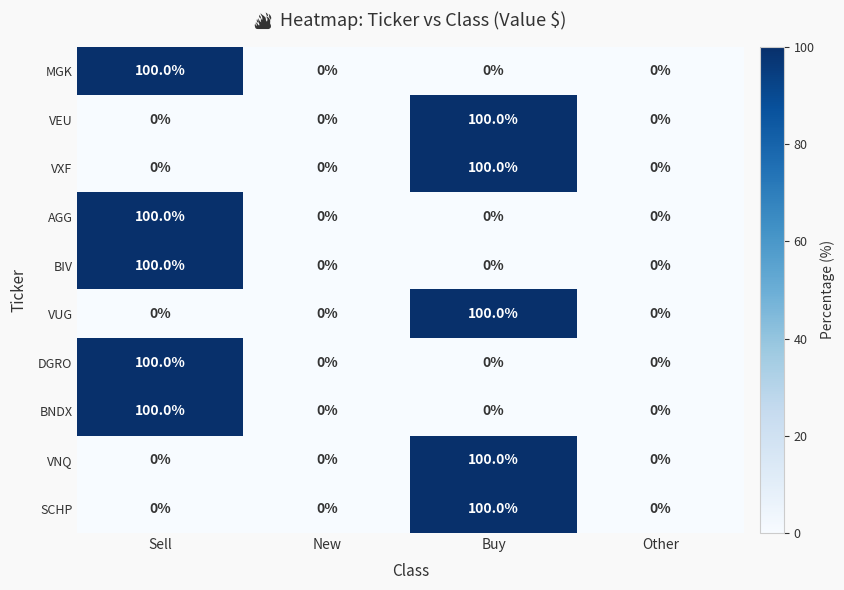

The value of VEU at Other is 70. True or false?

False